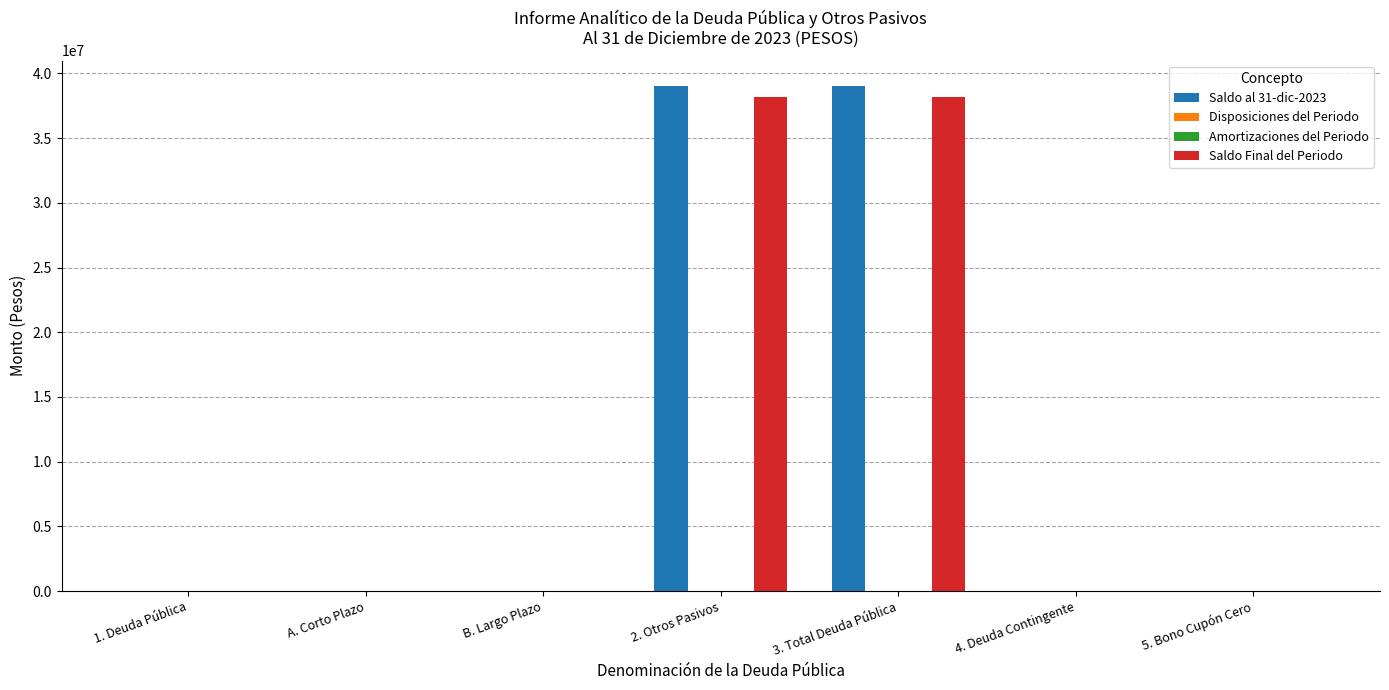

How many groups of bars are there?

7